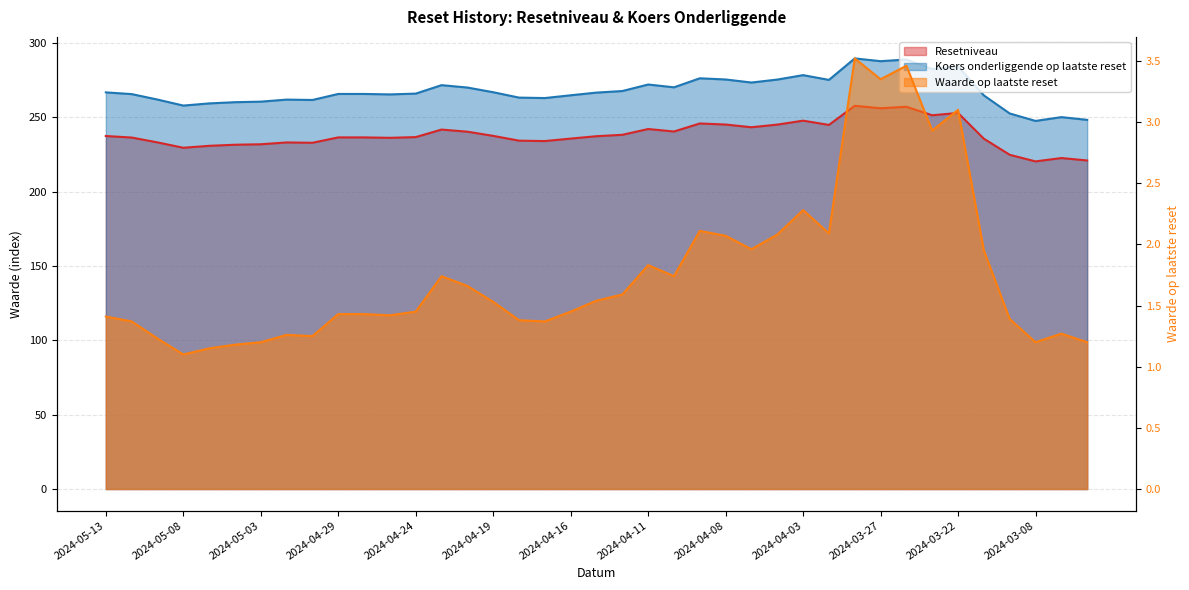

At how many categories does at least one series exceed 232?

39